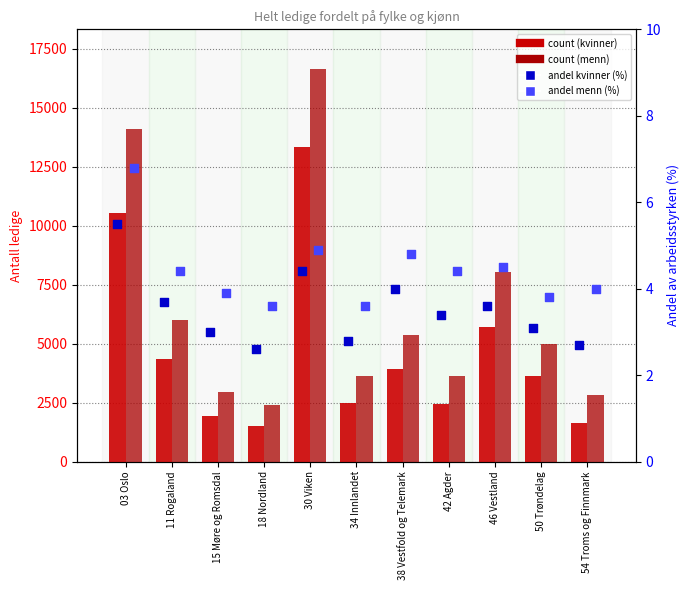

Which series has the largest total across all categories?

Menn (count)